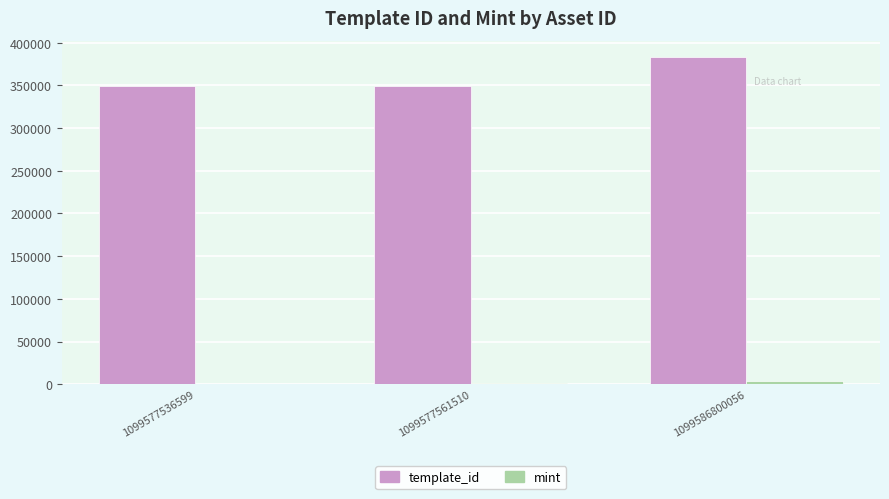

Which series has the largest range (max minus min)?

template_id